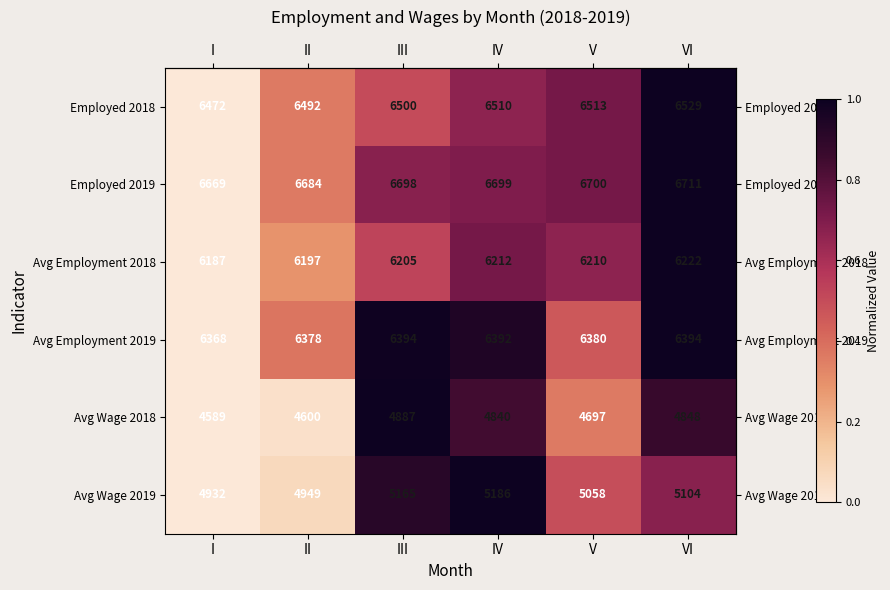

The Avg Employment 2019 series shows 6394 at III. True or false?

True